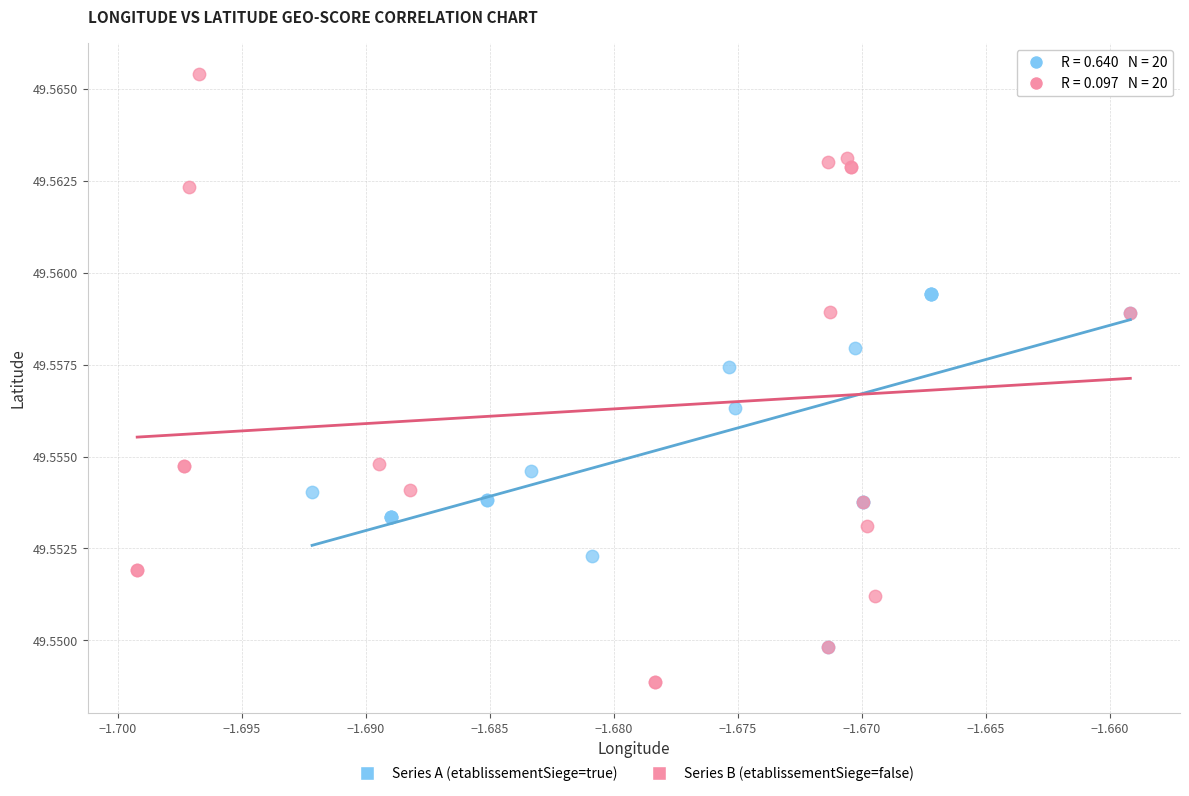

Which series has the largest Y range (max minus min)?

Series B (etablissementSiege=false)